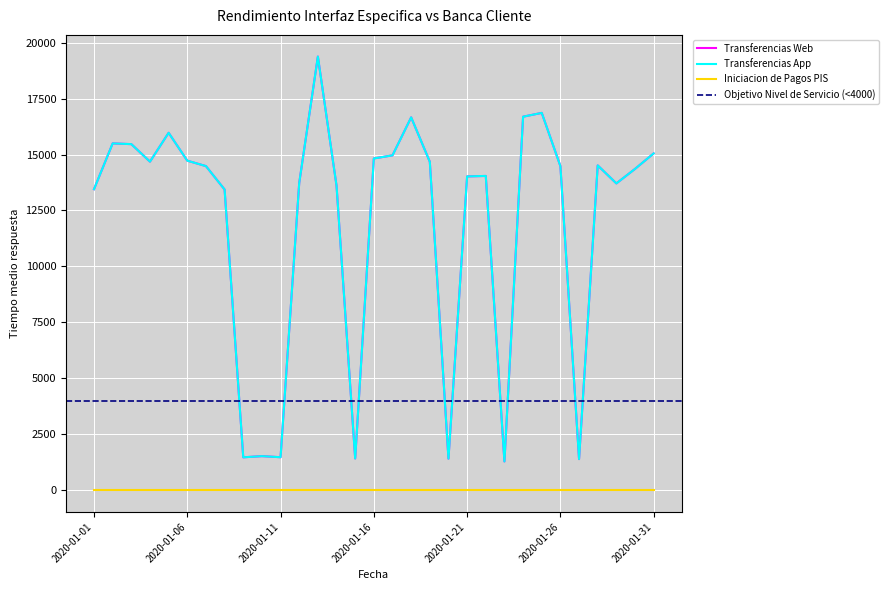

True or false: Transferencias Web and Transferencias App cross at least once.

False